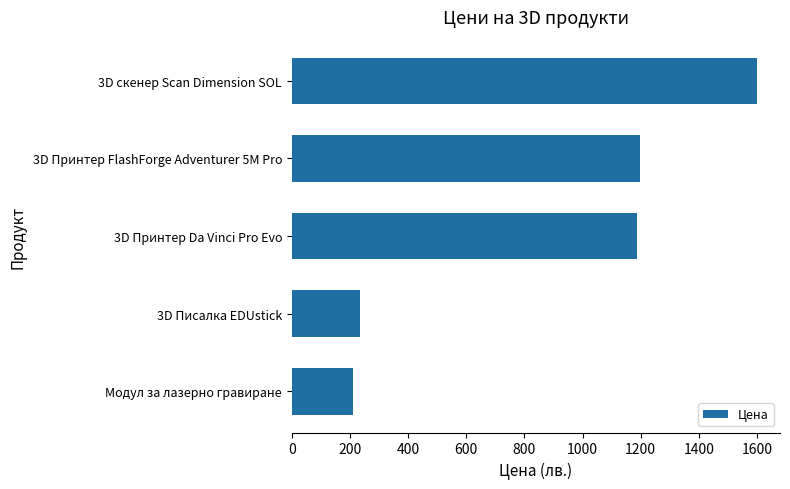

What is the approximate value at 3D Писалка EDUstick?

235.0